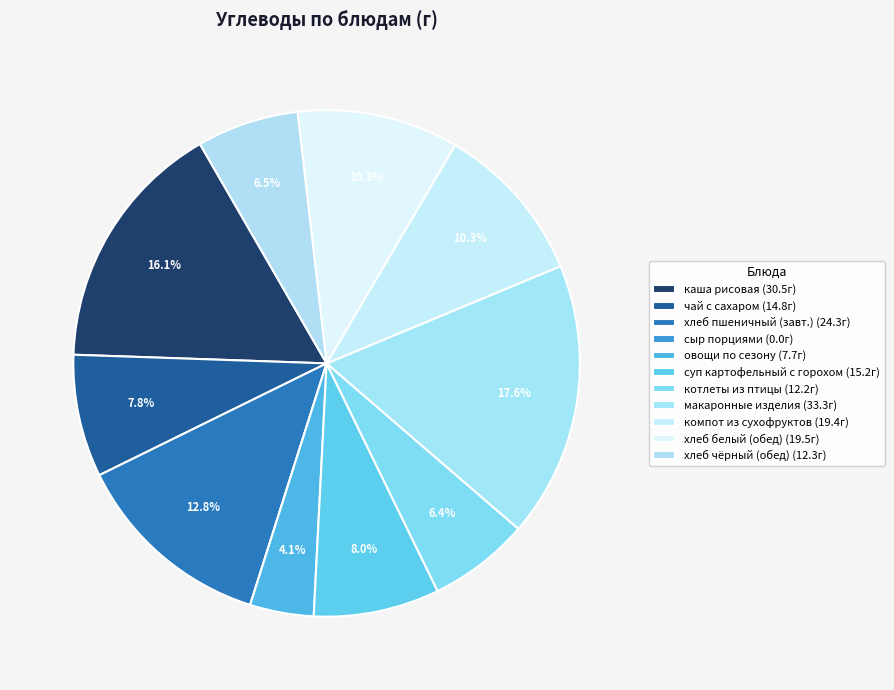

Rank the categories by value from highest to lowest.

макаронные изделия отварные с маслом, каша вязкая молочная рисовая, пшеничный, хлеб бел., компот из смеси сухофруктов, суп картофельный с горохом, Чай с сахаром, хлеб черн., котлеты рубленные из птицы, овощи по сезону, сыр порциями